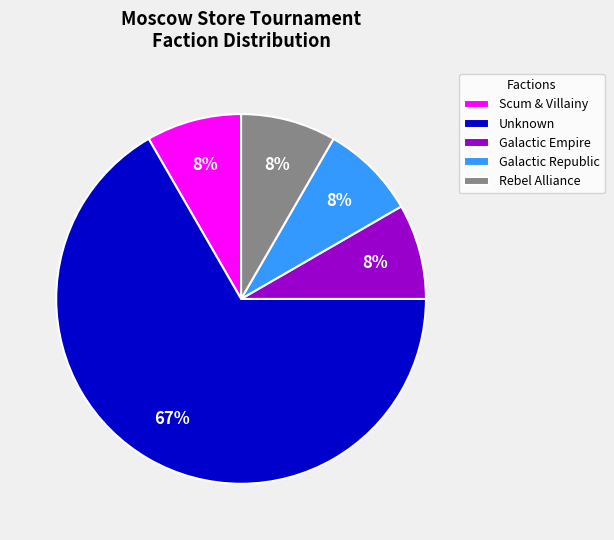

Approximately how many times larger is the value at Rebel Alliance compared to Galactic Empire?

1.0